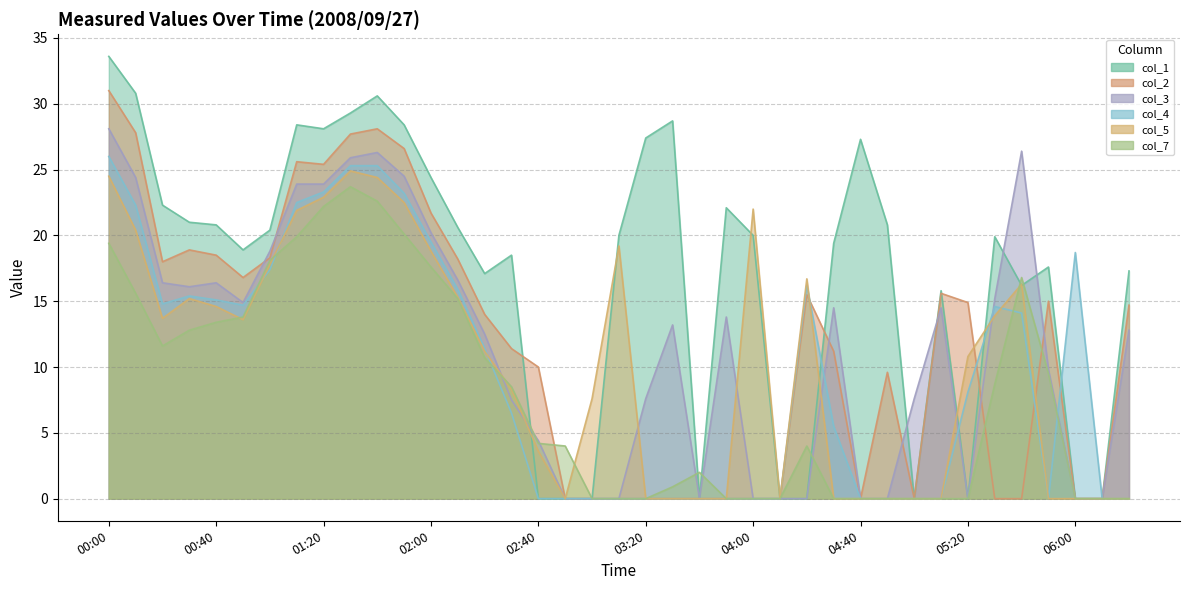

Which category has the highest value in the col_7 series?

01:30